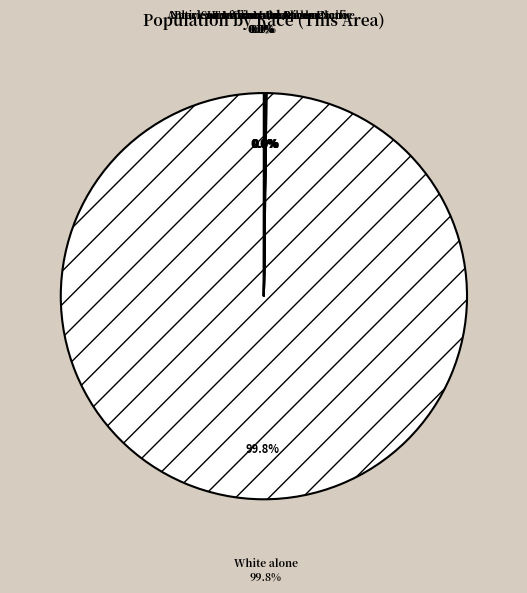

Does any single category account for the majority?

Yes